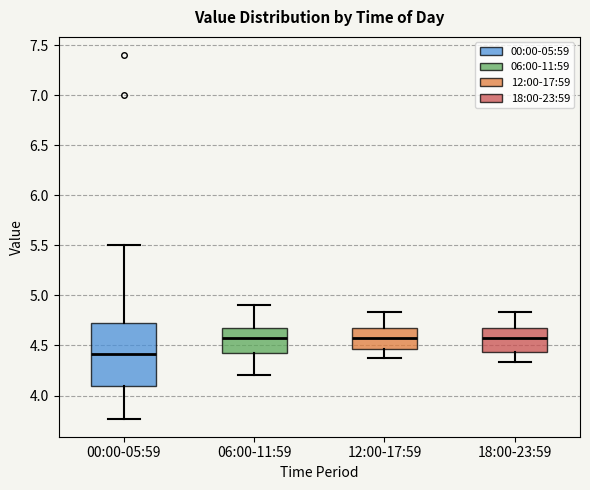

Comparing the boxes themselves (not the whiskers), which one is the tallest?

00:00-05:59